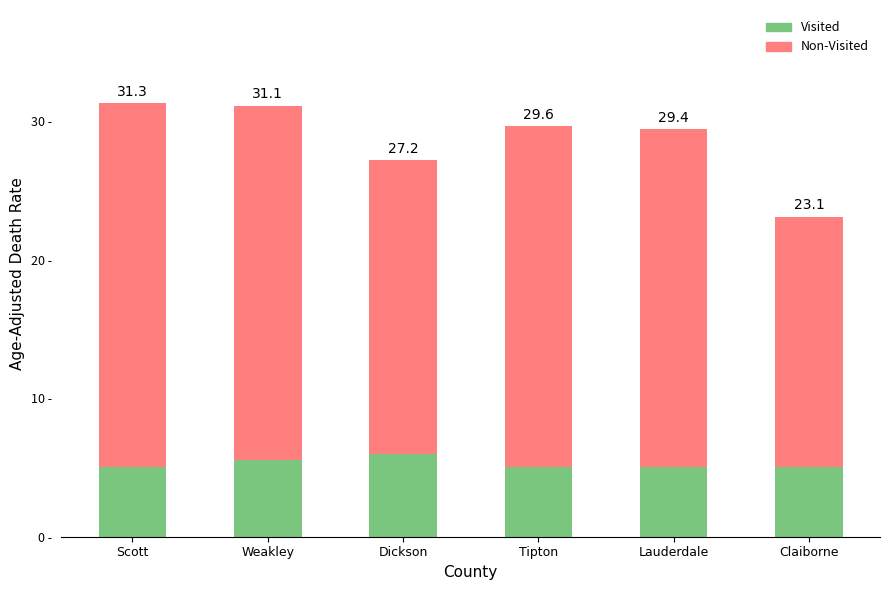

What is the total value across all series at Tipton?

29.6